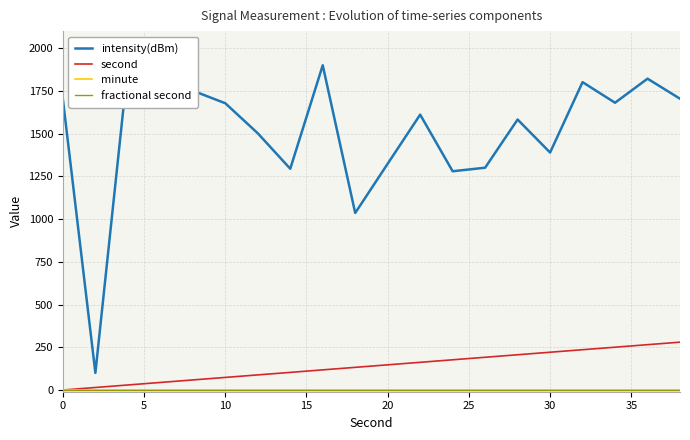

True or false: second and intensity(dBm) cross at least once.

False